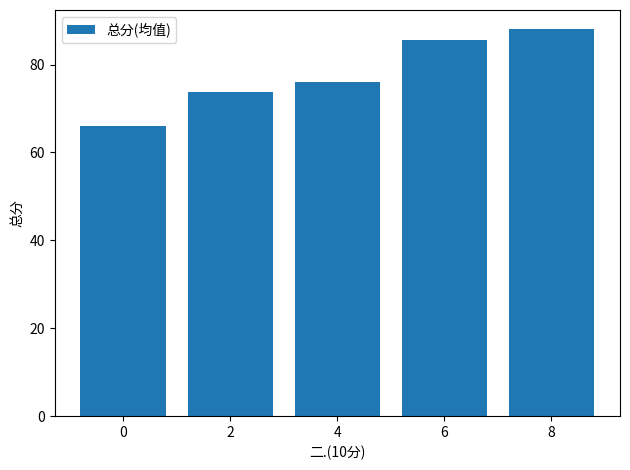

What is the value of the 4th bar from the left?

85.5